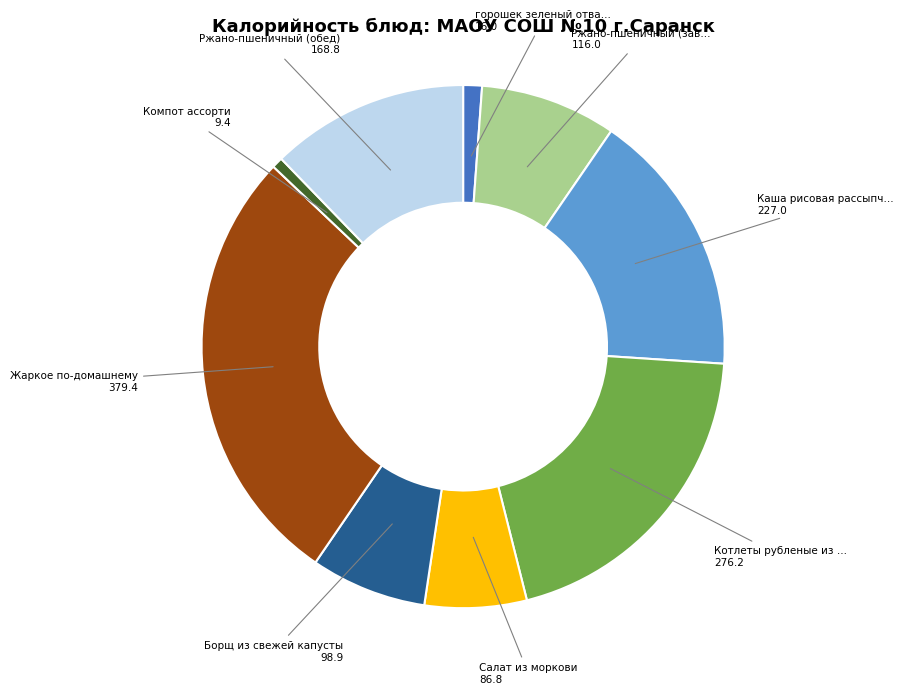

Is there a majority slice in this chart?

No